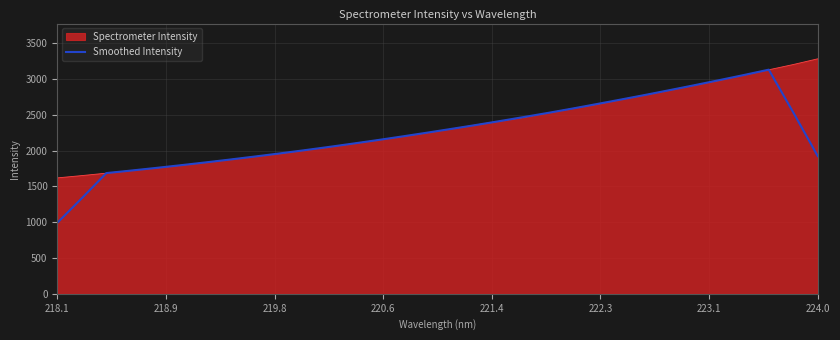

Rank the series by their maximum value, from lowest to highest.

Smoothed Intensity, Spectrometer Intensity